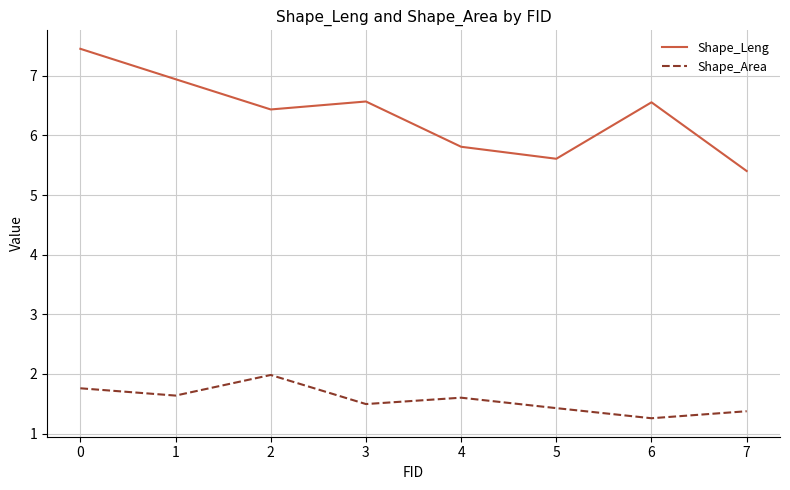

In Shape_Area, how many points are higher than both neighbors (excluding endpoints)?

2